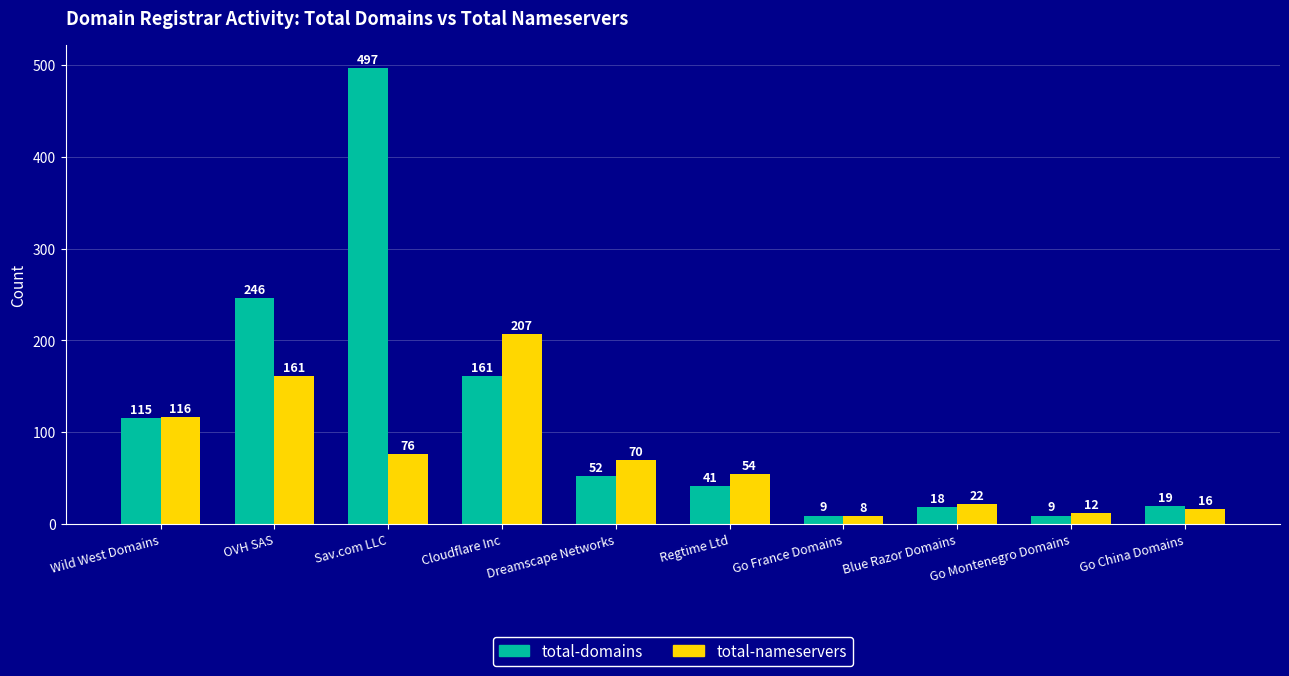

What is the maximum value shown in the chart?

497